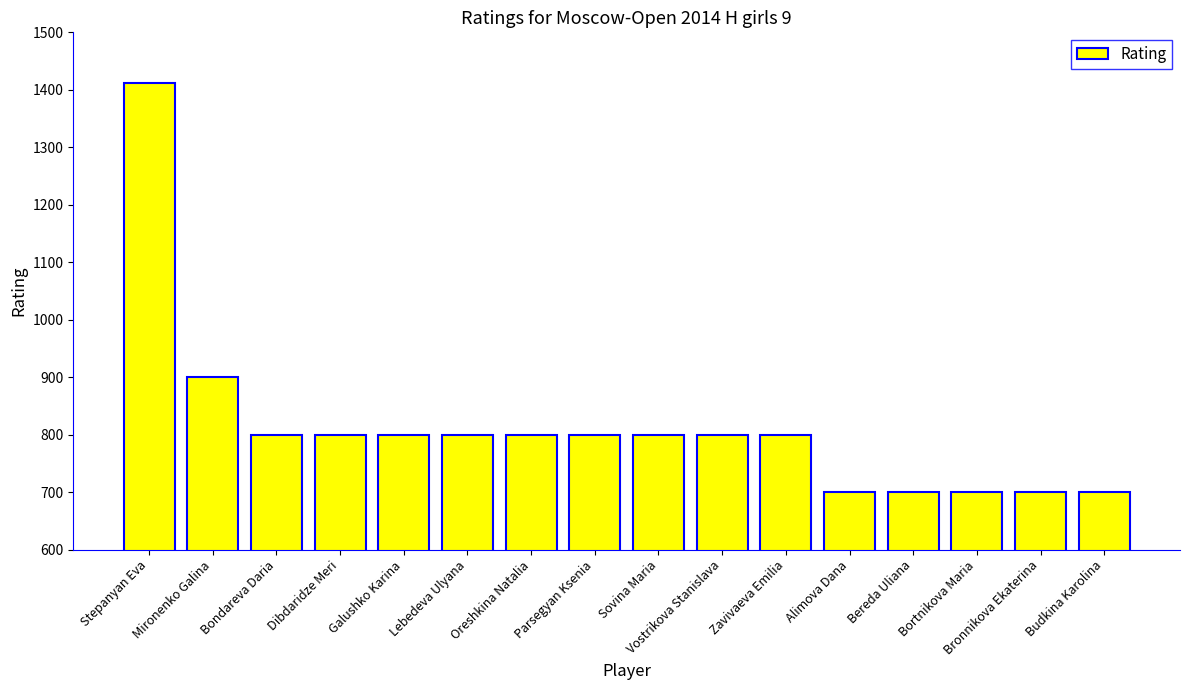

What position from the right is Bereda Uliana?

4